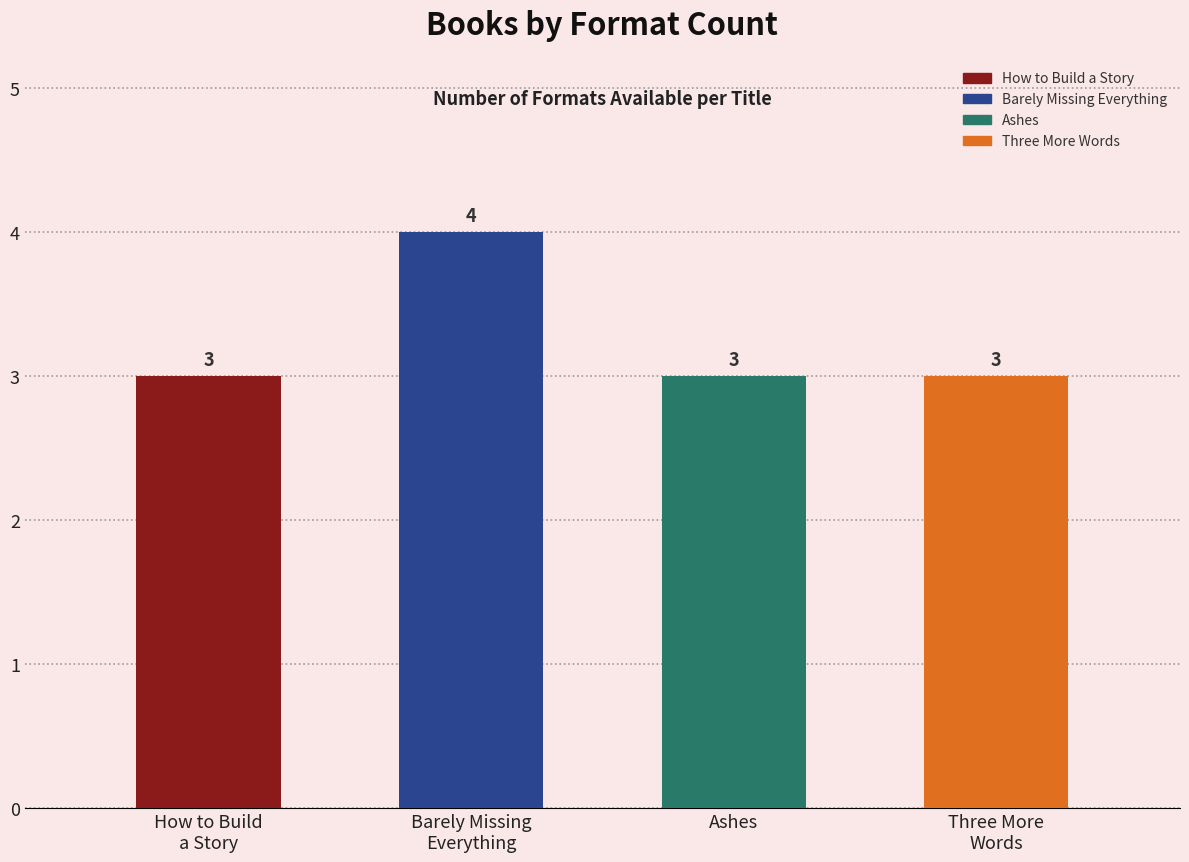

Reading left to right, list all the values displayed in this chart.

3	4	3	3